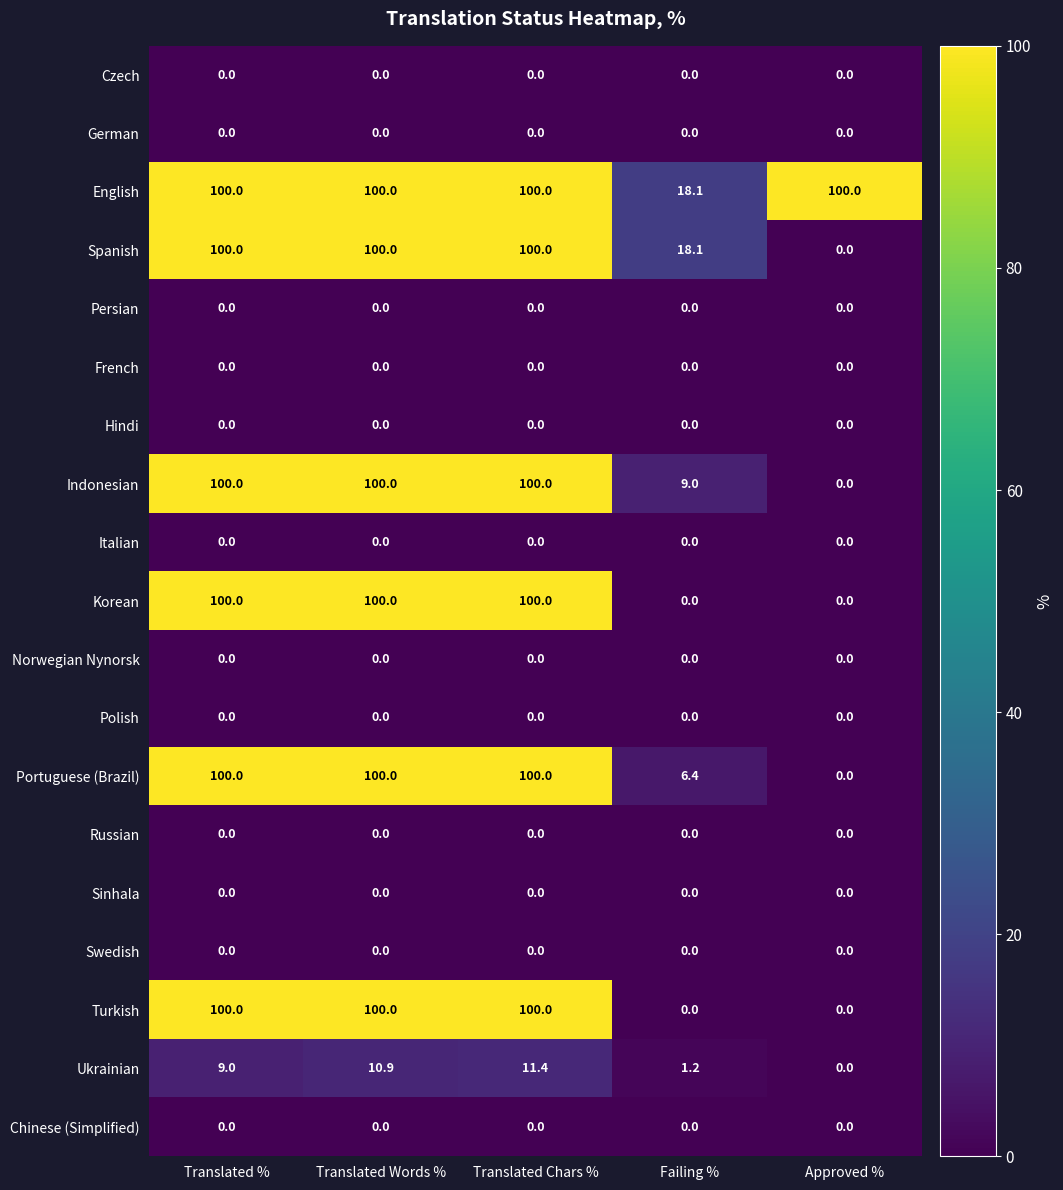

Is it true that Korean equals 68.7 at Translated %?

False